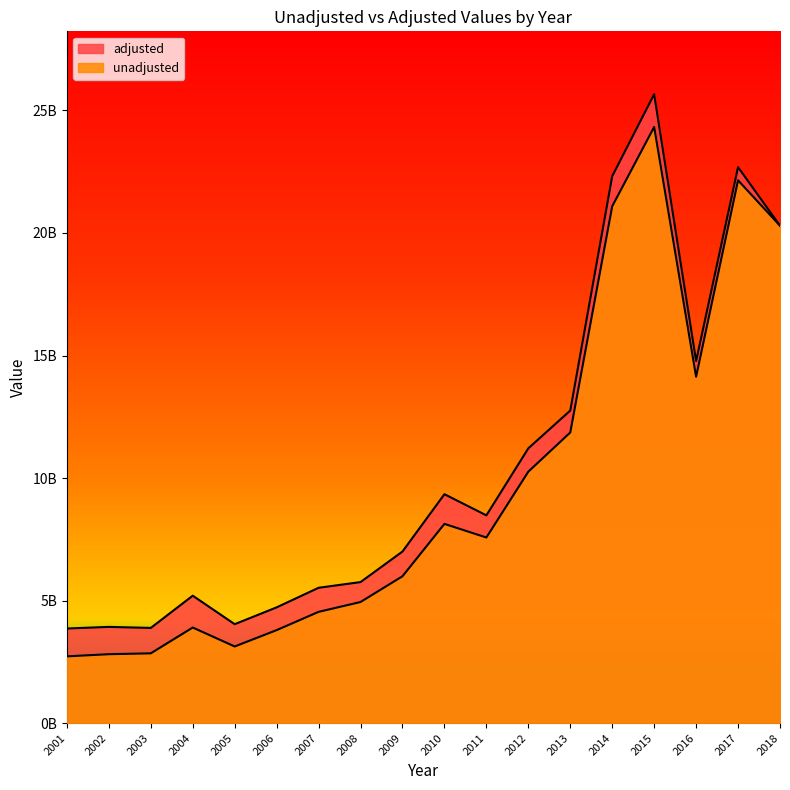

True or false: adjusted has more than 0 points higher than both neighbors.

True